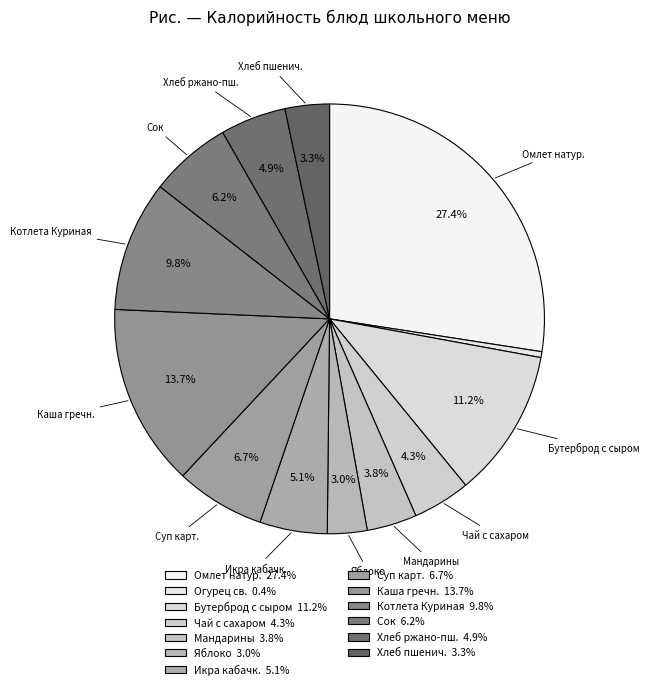

How many slices are in this pie chart?

13